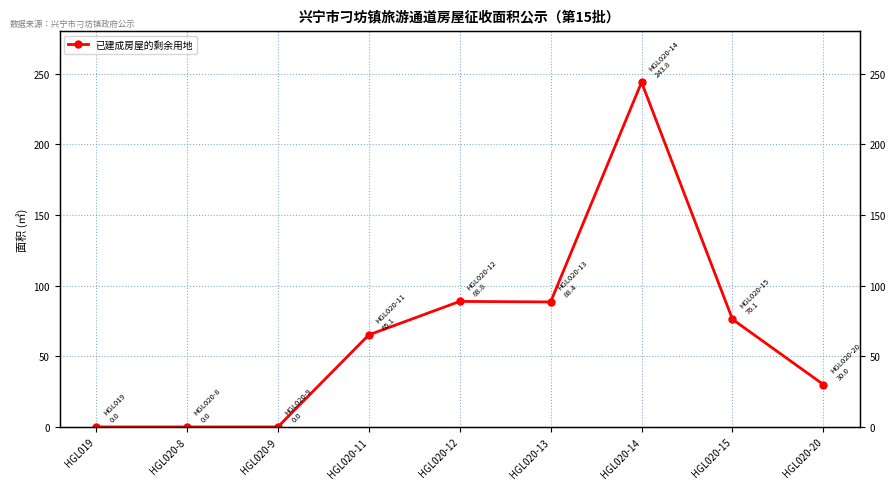

How many lines are shown in the chart?

1